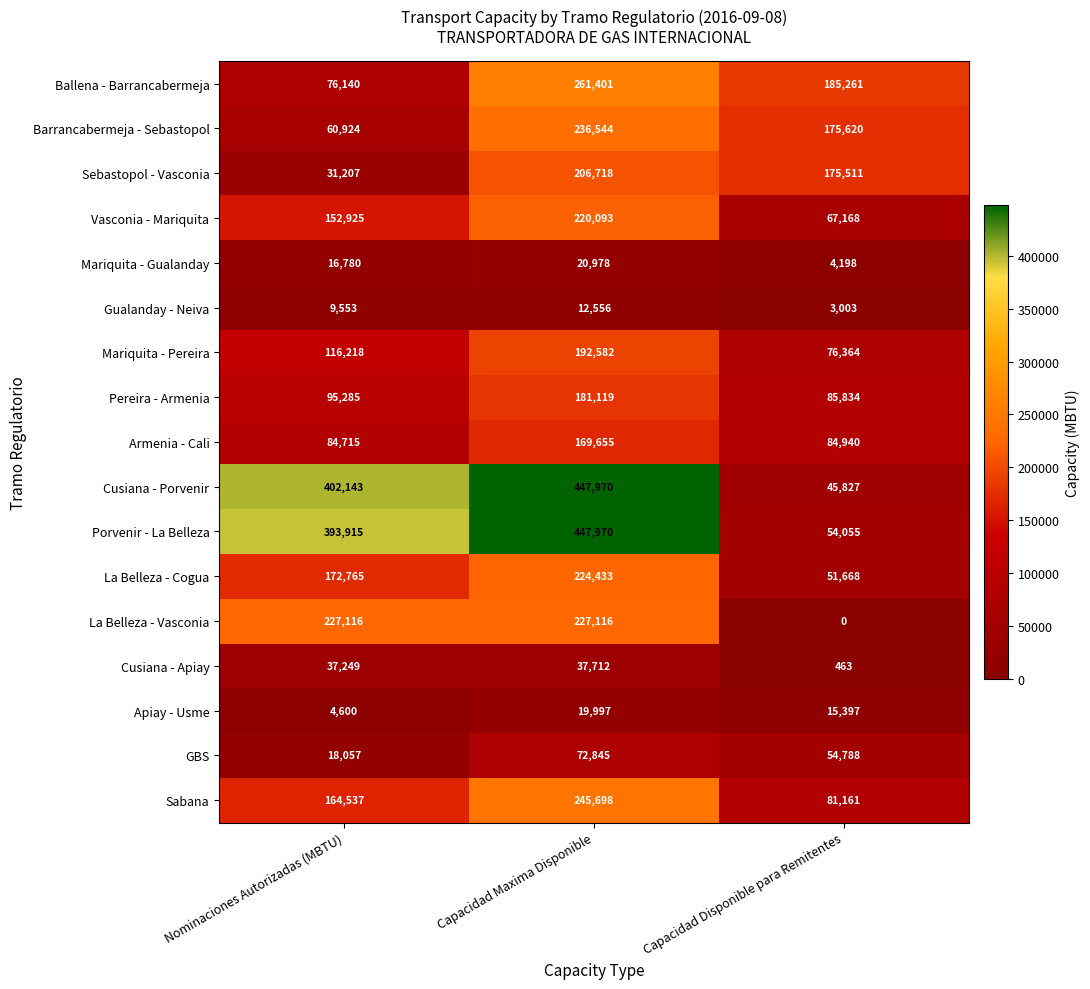

At how many categories does at least one series exceed 130777?

3